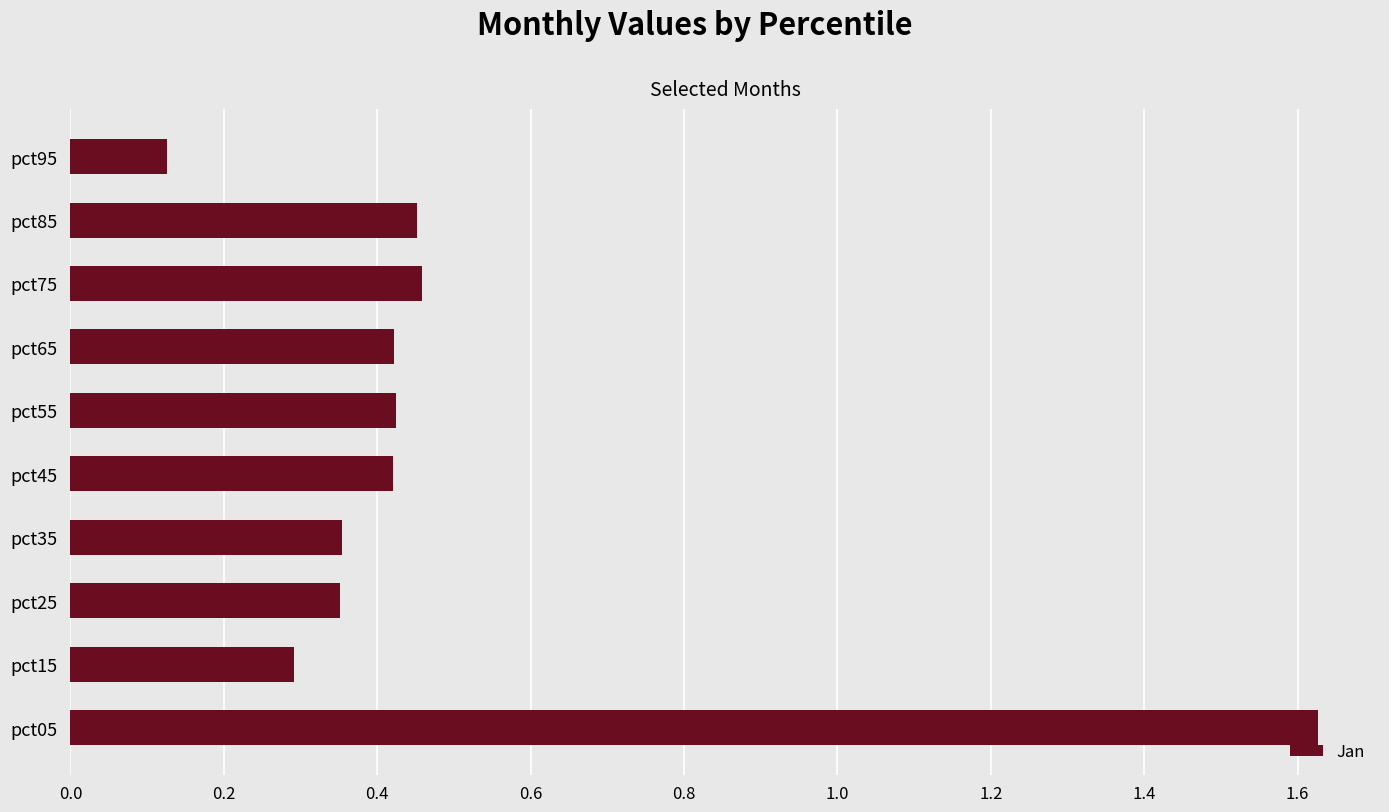

The value at pct45 is 0.1. True or false?

False